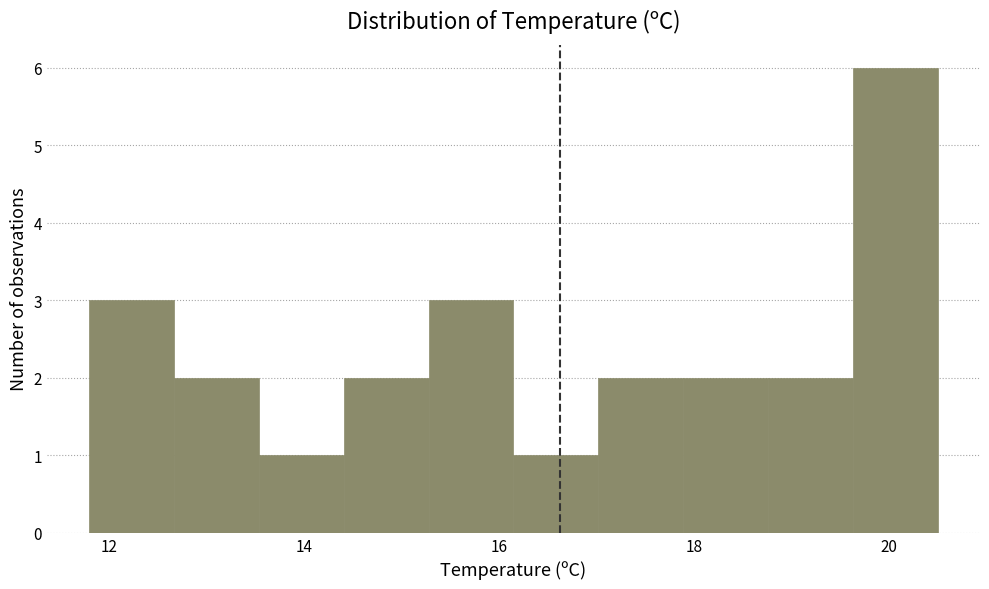

Reading left to right, list every bar in this chart as the range it spans on the x-axis followed by its height. Neither the bar edges nor the heights are printed on the chart, so give them approximately, as read against the axes.

11.8 to 12.6: 3
12.6 to 13.6: 2
13.6 to 14.4: 1
14.4 to 15.2: 2
15.2 to 16.2: 3
16.2 to 17.0: 1
17.0 to 17.8: 2
17.8 to 18.8: 2
18.8 to 19.6: 2
19.6 to 20.6: 6